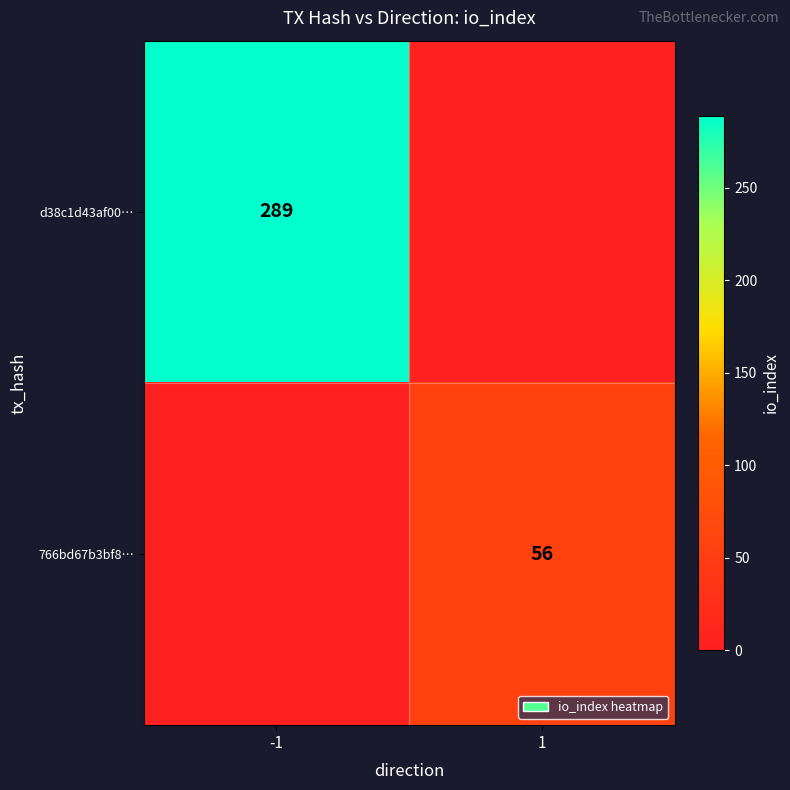

Is the value of d38c1d43af00… at -1 greater than the value of 766bd67b3bf8… at 1?

Yes